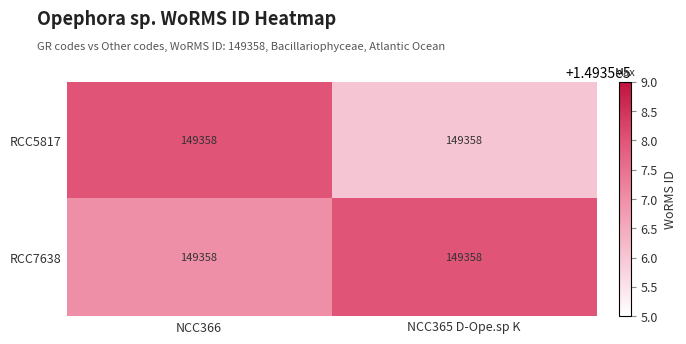

Reading left to right, transcribe all the data shown in this chart.

RCC5817: NCC366=149358	NCC365 D-Ope.sp K=149358
RCC7638: NCC366=149358	NCC365 D-Ope.sp K=149358